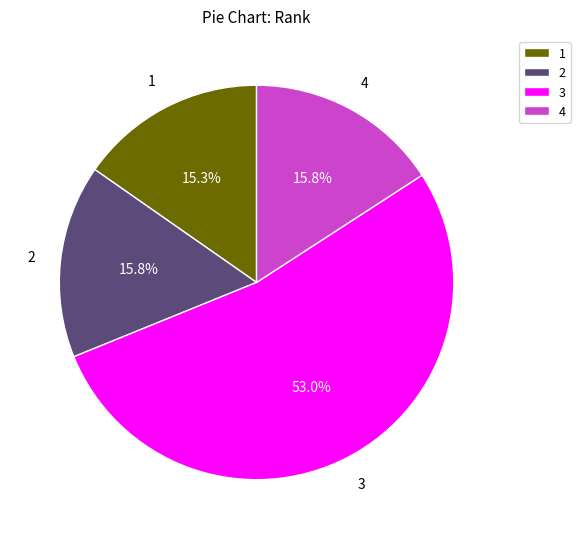

Is the sum of 1 and 2 greater than half?

No